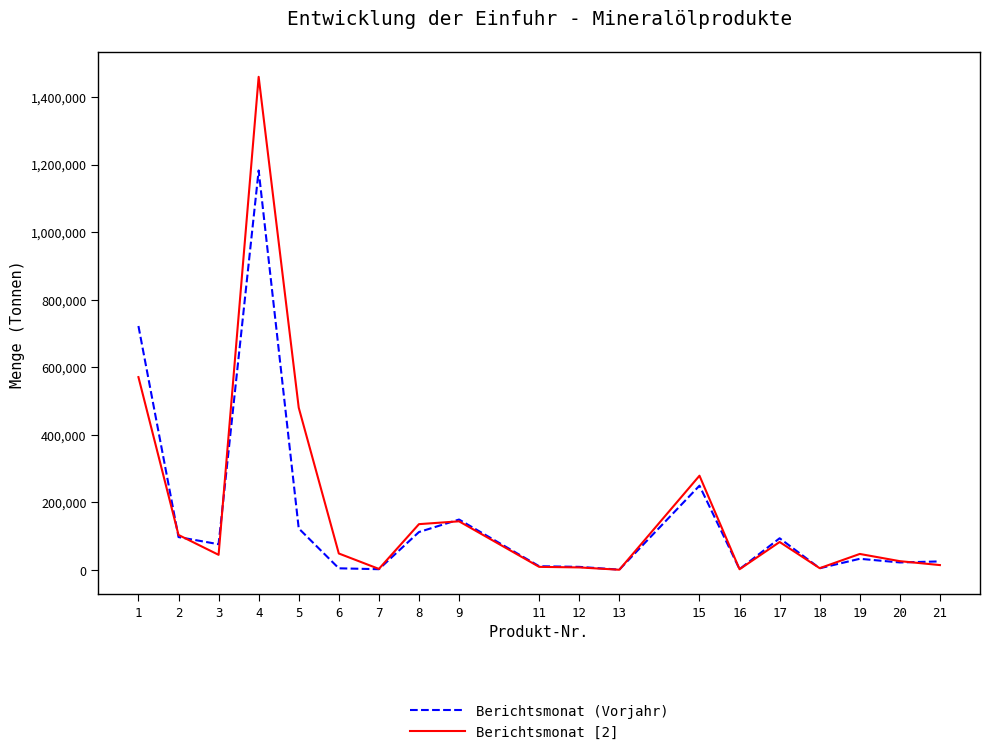

What are all the series names shown in the legend?

Berichtsmonat (Vorjahr), Berichtsmonat [2]